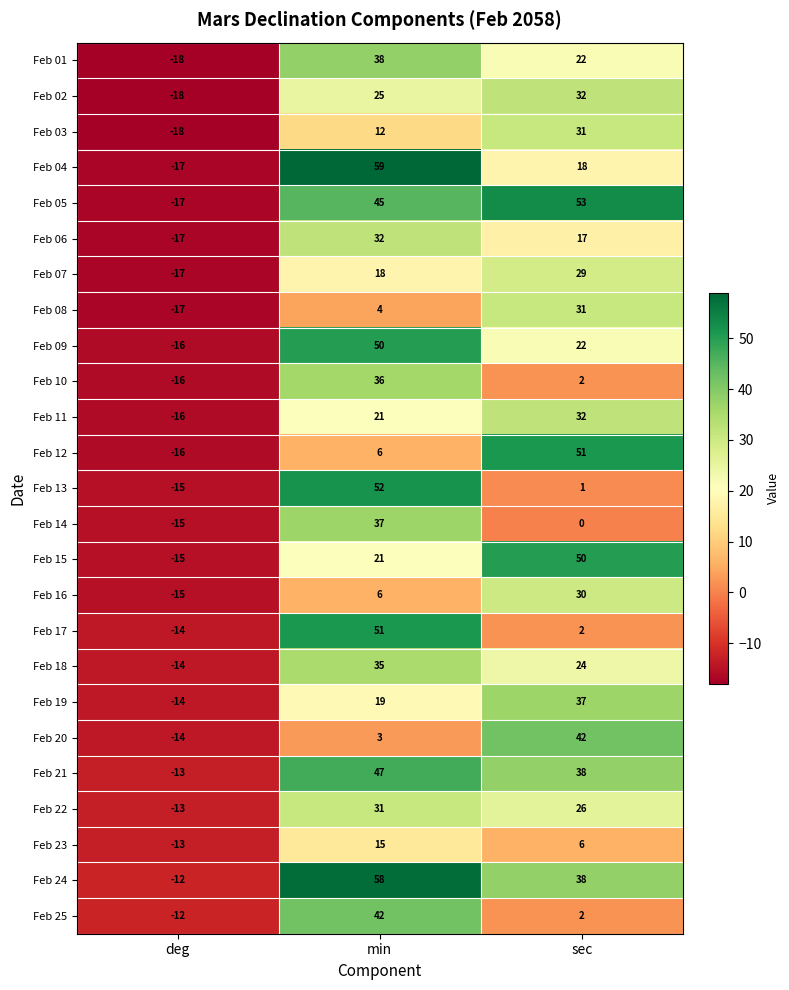

Is it true that Feb 03 equals -30 at deg?

False